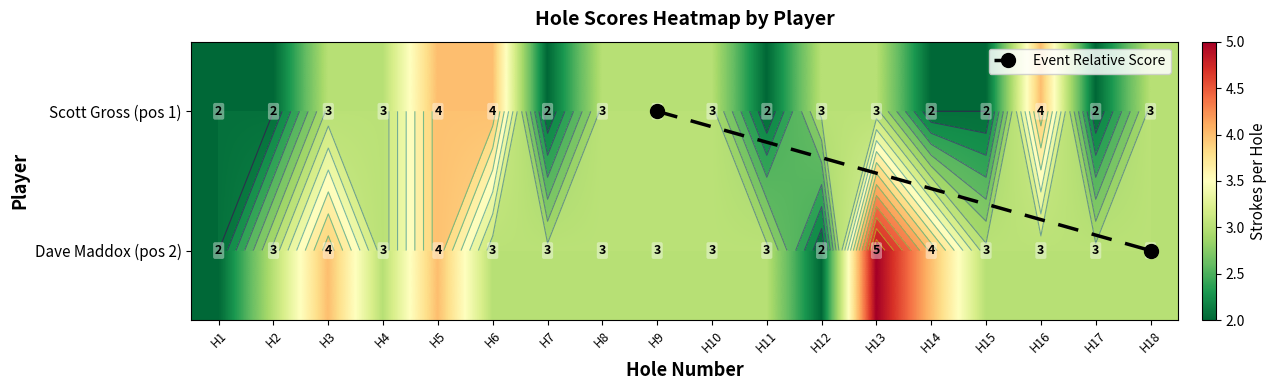

How many distinct data groups are displayed?

2